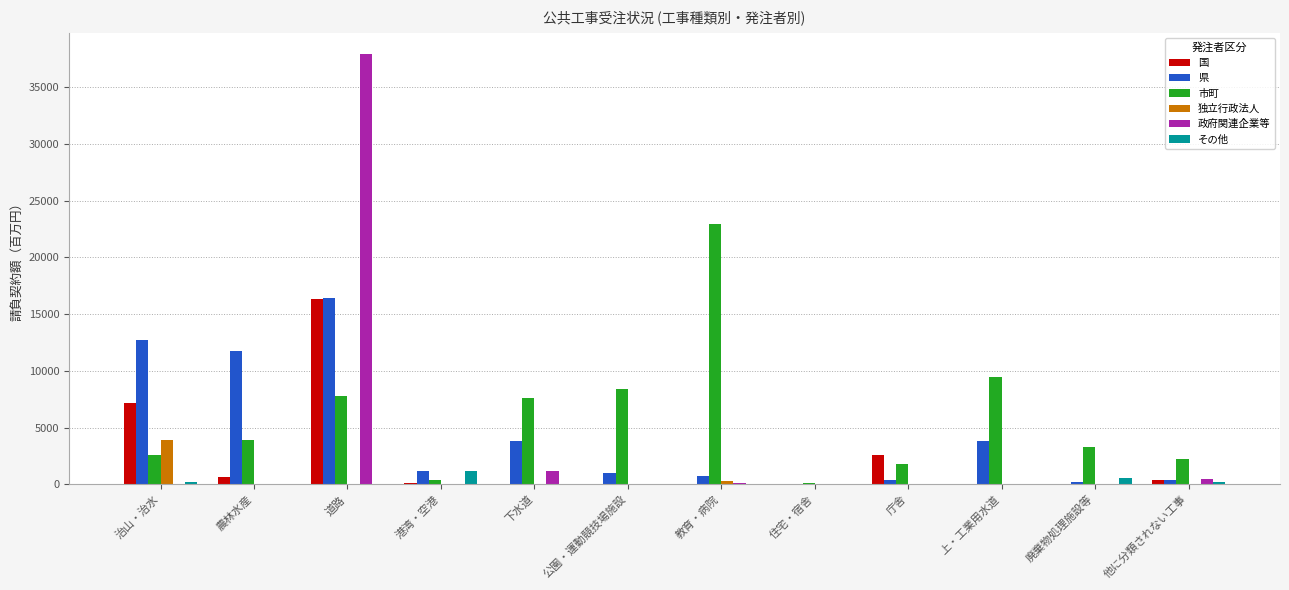

True or false: その他 has a value of 0.0 at 教育・病院.

True